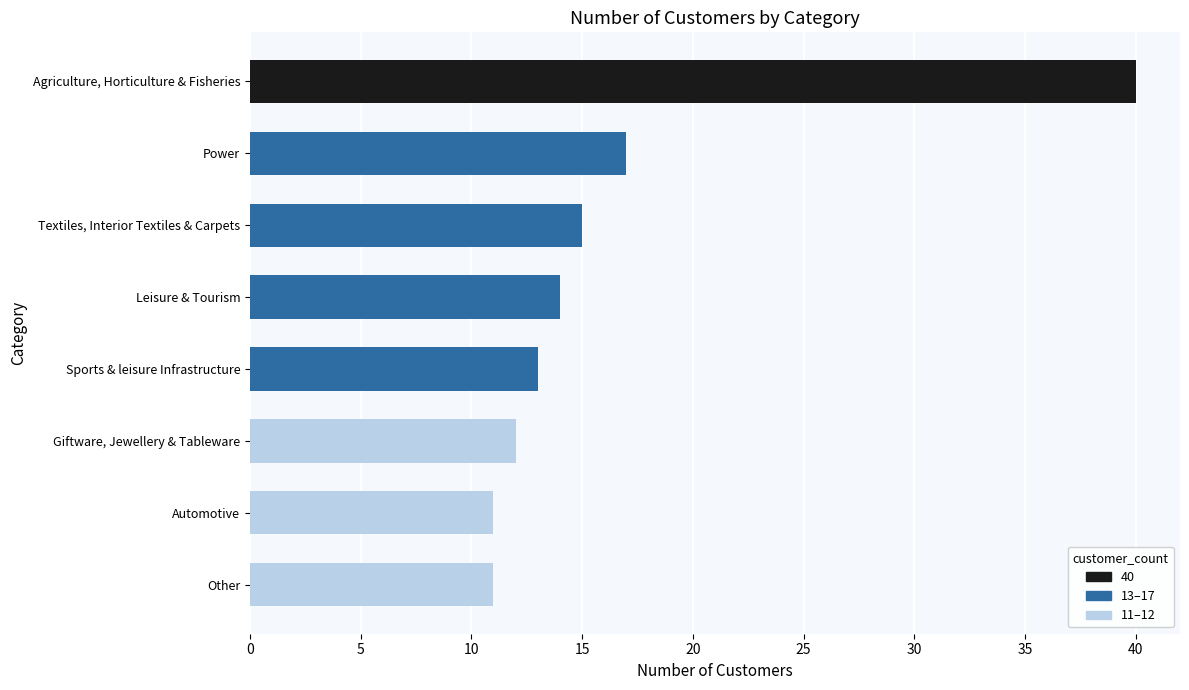

At which label is the value closest to 25?

Power